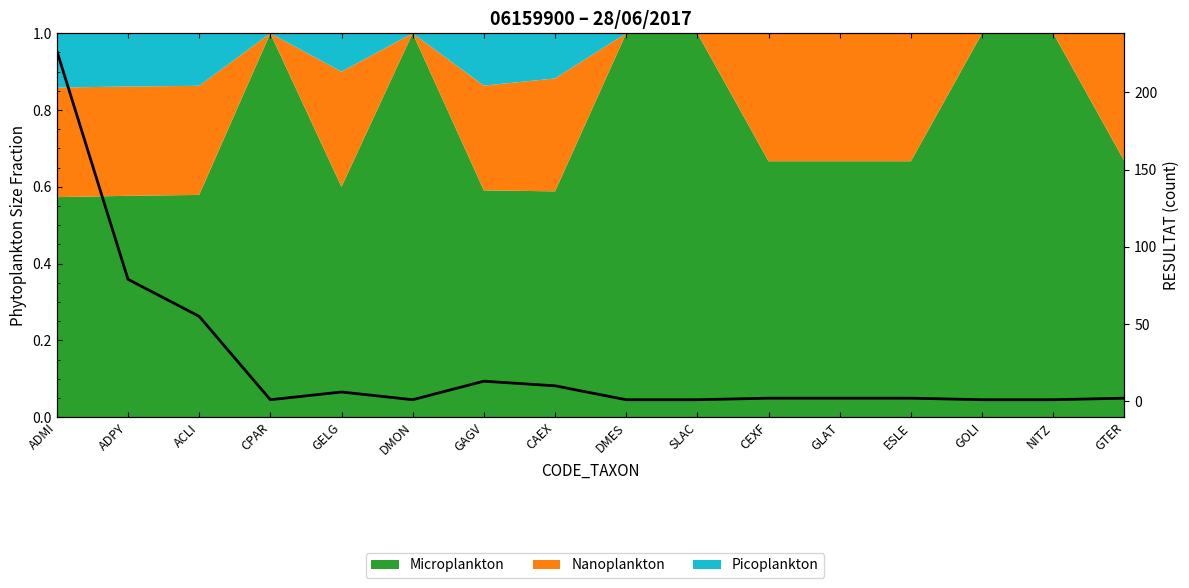

What is the sum of the values at DMES and GOLI?

2